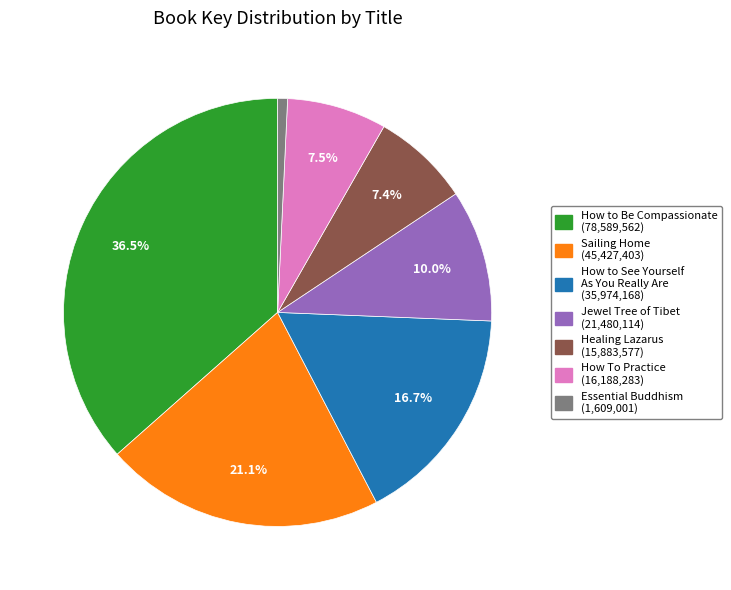

To the nearest percent, what portion does Sailing Home represent?

21%